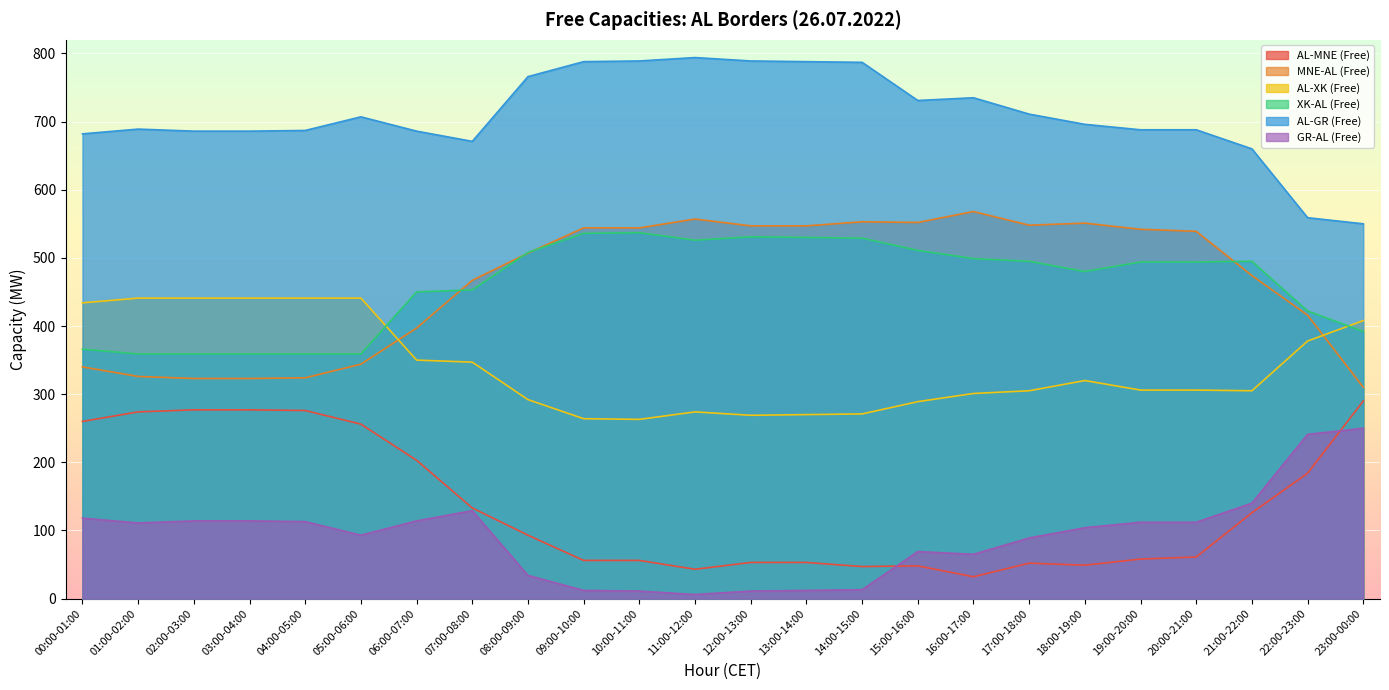

At which label does XK-AL (Free) first exceed 494?

08:00-09:00